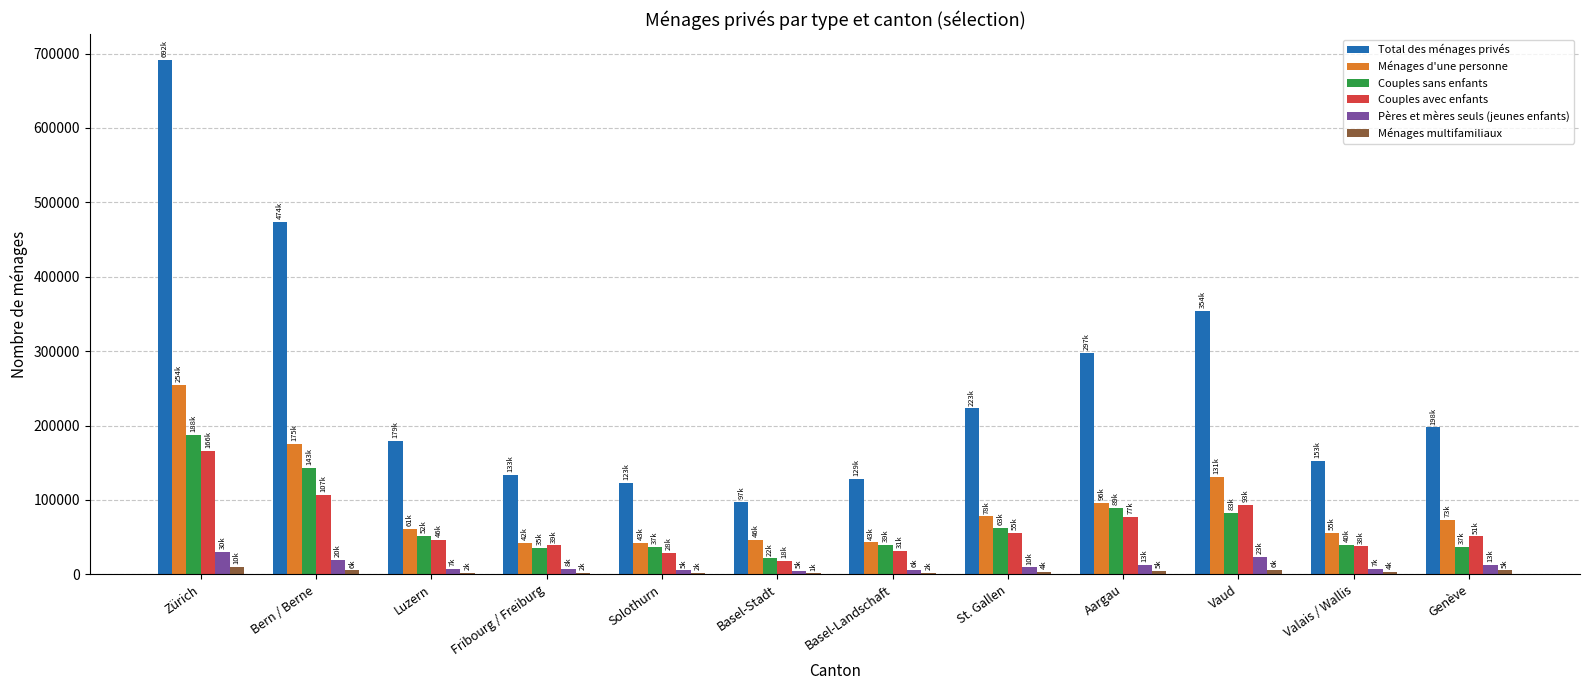

Which series changed the most between Zürich and Aargau?

Total des ménages privés